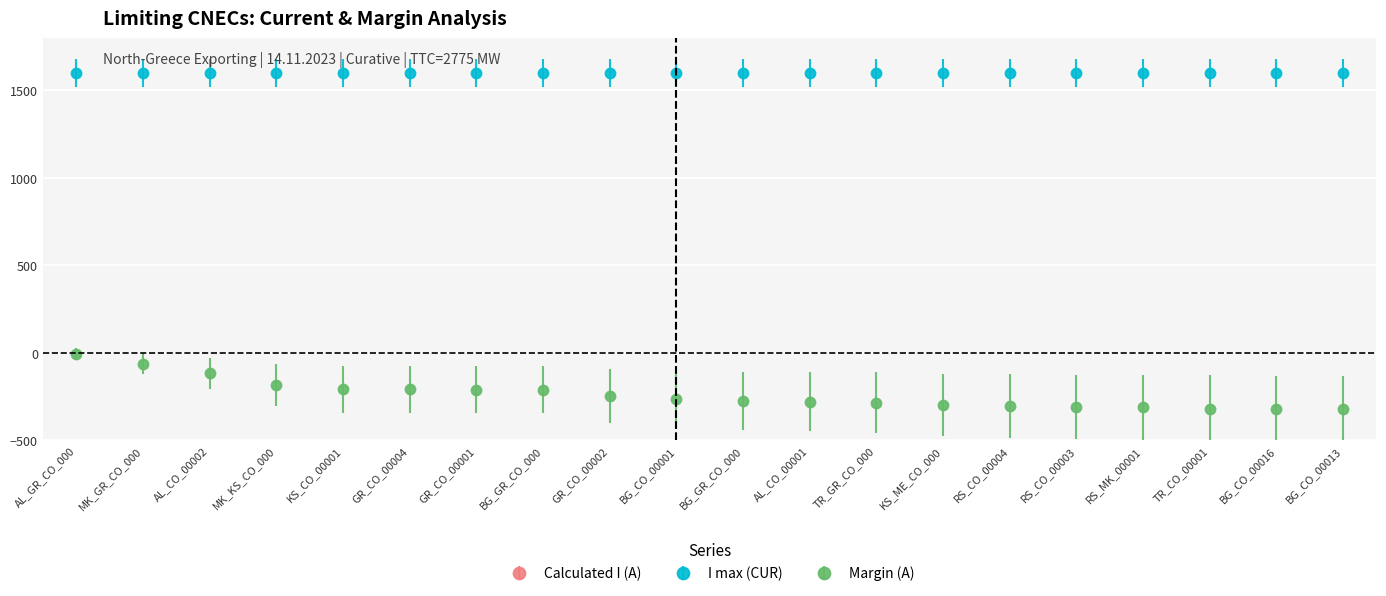

True or false: Margin (A) and Calculated I (A) intersect in this chart.

False